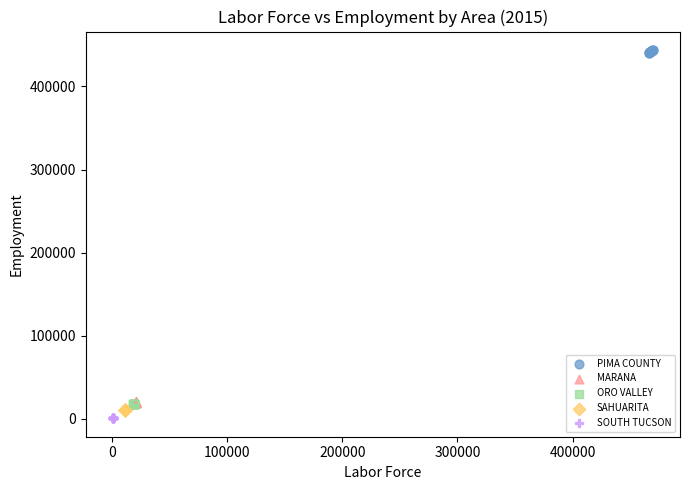

Which series reaches the maximum Y coordinate?

PIMA COUNTY